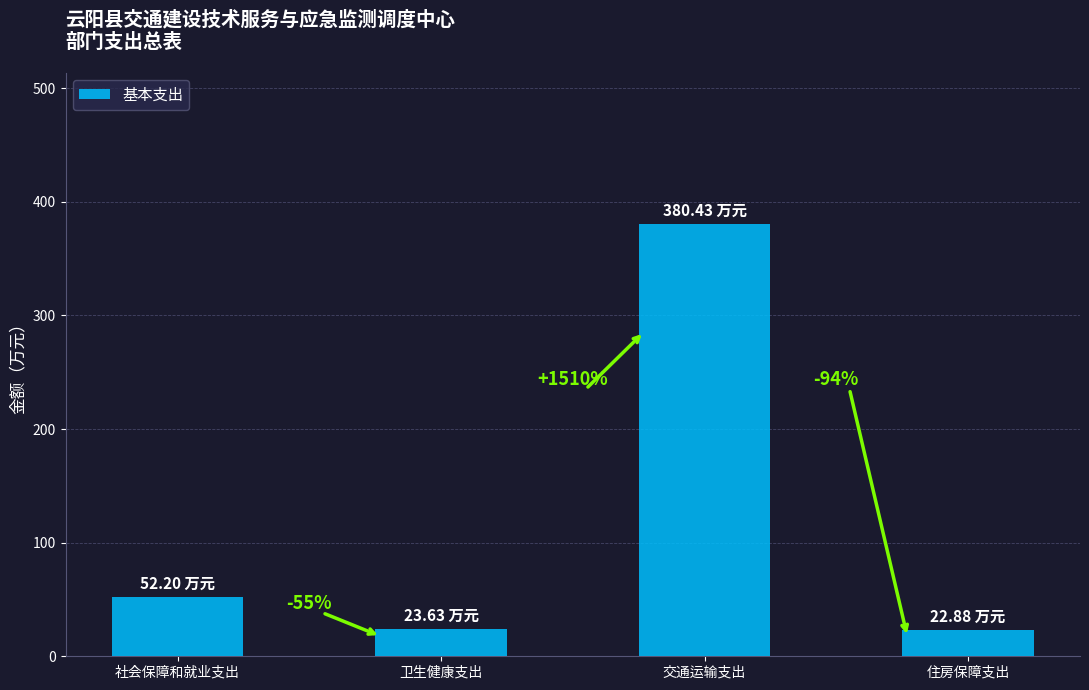

What is the ratio of the value at 卫生健康支出 to the value at 住房保障支出?

1.0